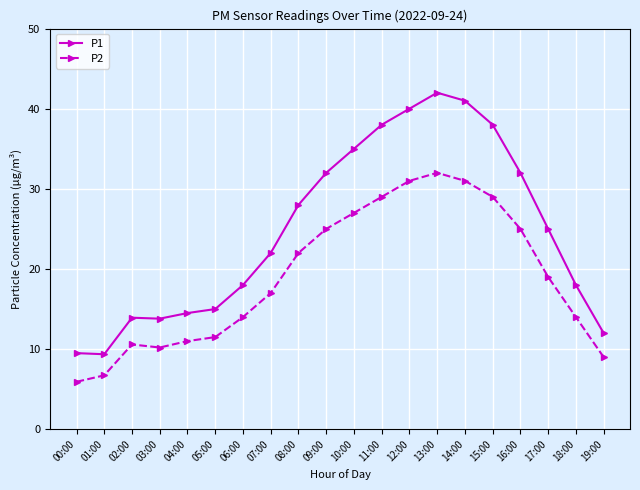

What is the minimum value for P2?

5.9